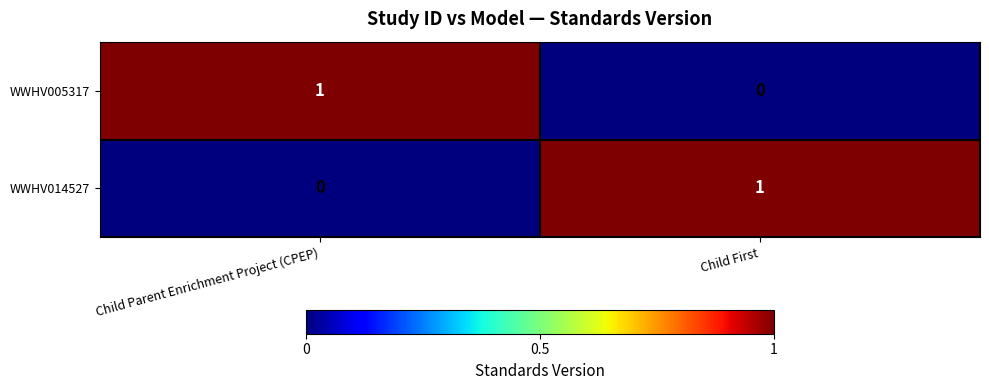

Which category has the lowest value in the WWHV014527 series?

Child Parent Enrichment Project (CPEP)